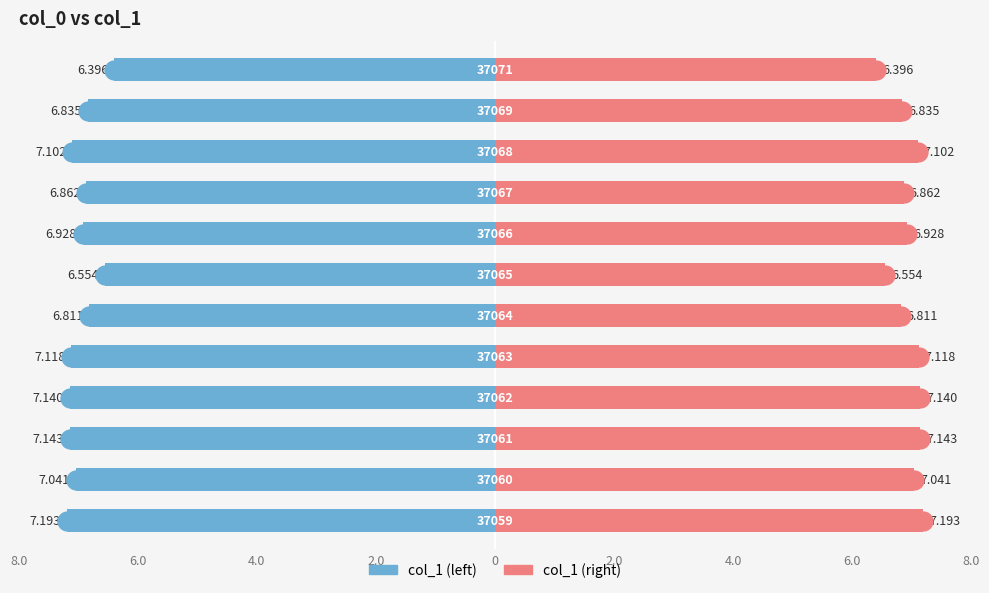

Which series has the largest Y range (max minus min)?

col_1 (left)